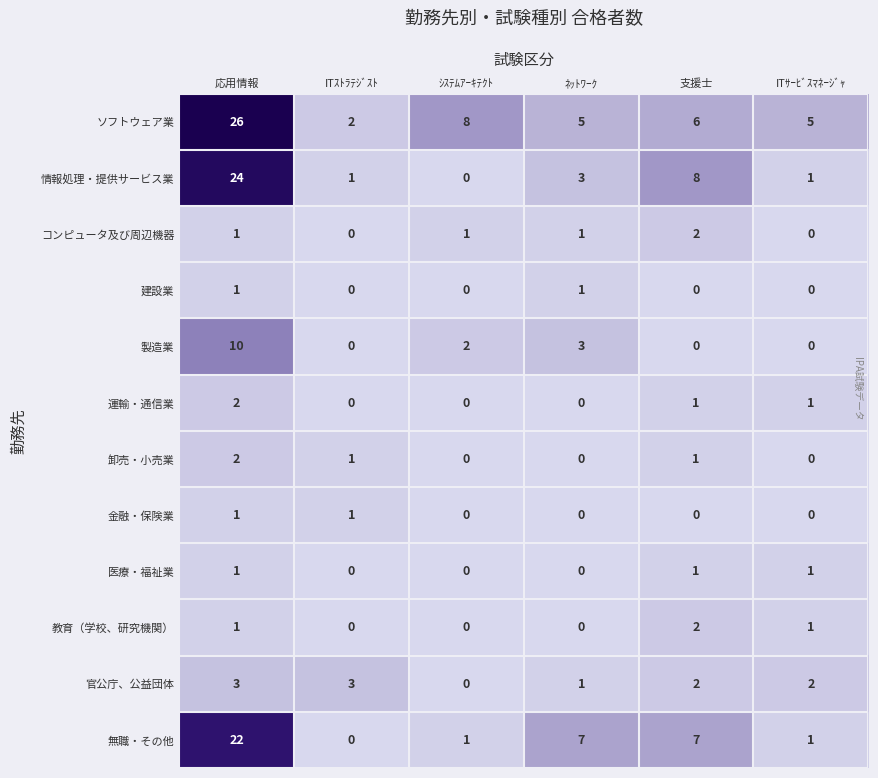

At which category is the sum across all series the highest?

応用情報